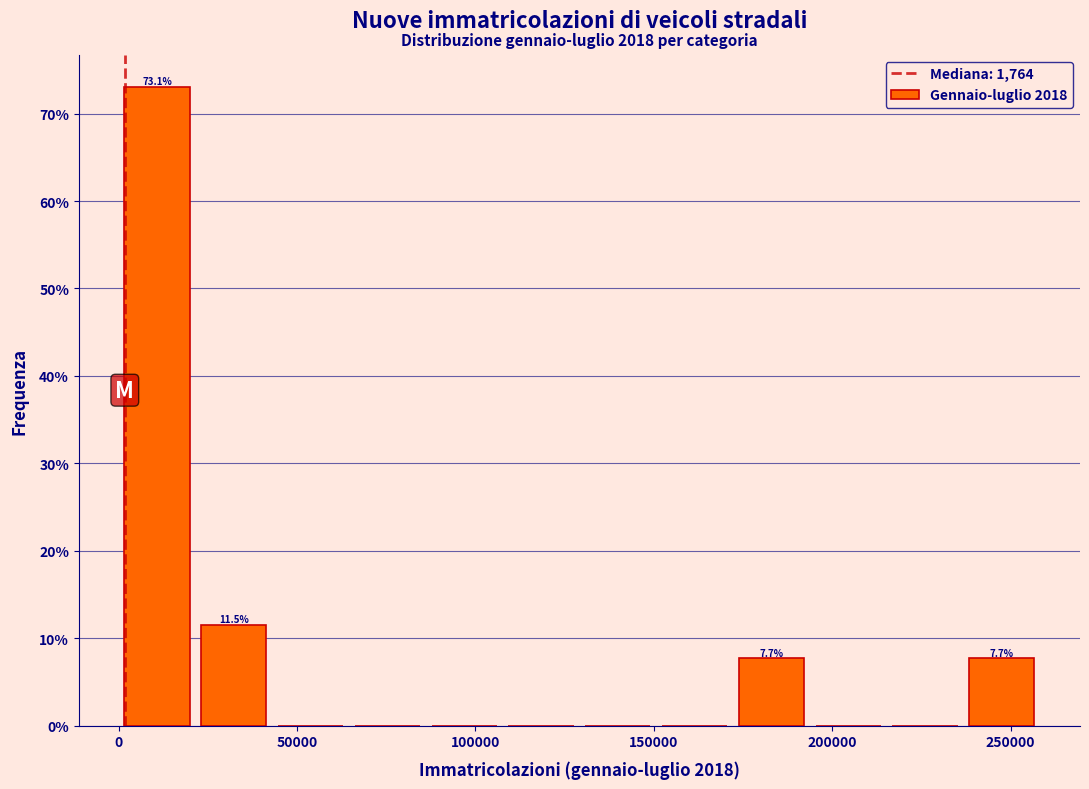

Which range on the x-axis has the tallest bar?

0 to 20000